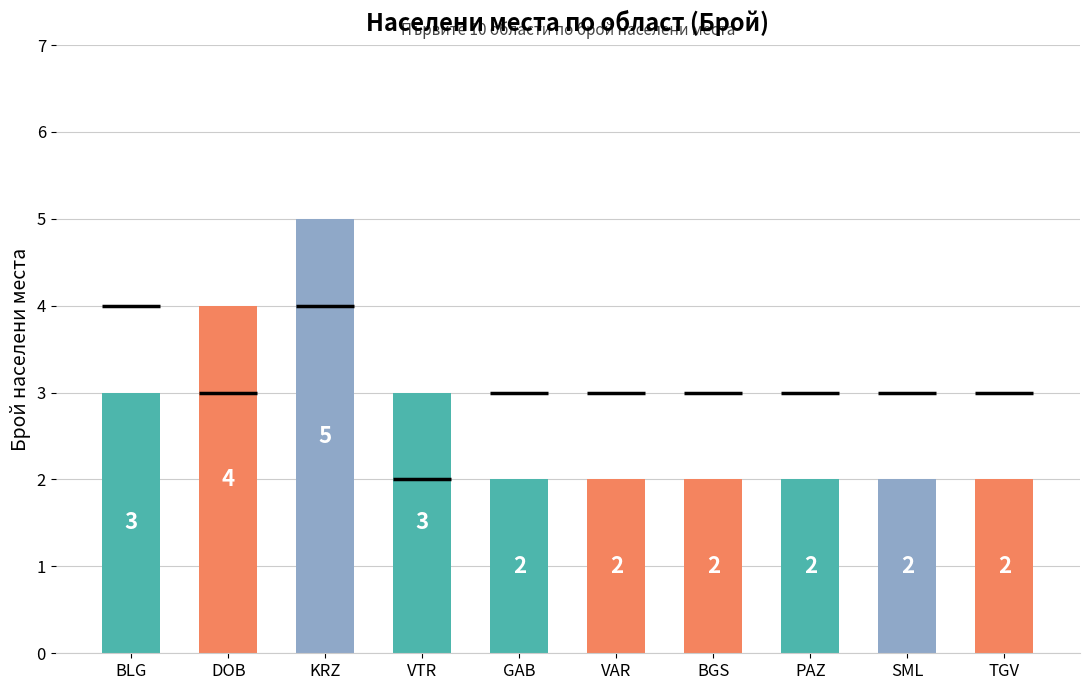

Between BLG and TGV, which is larger?

BLG